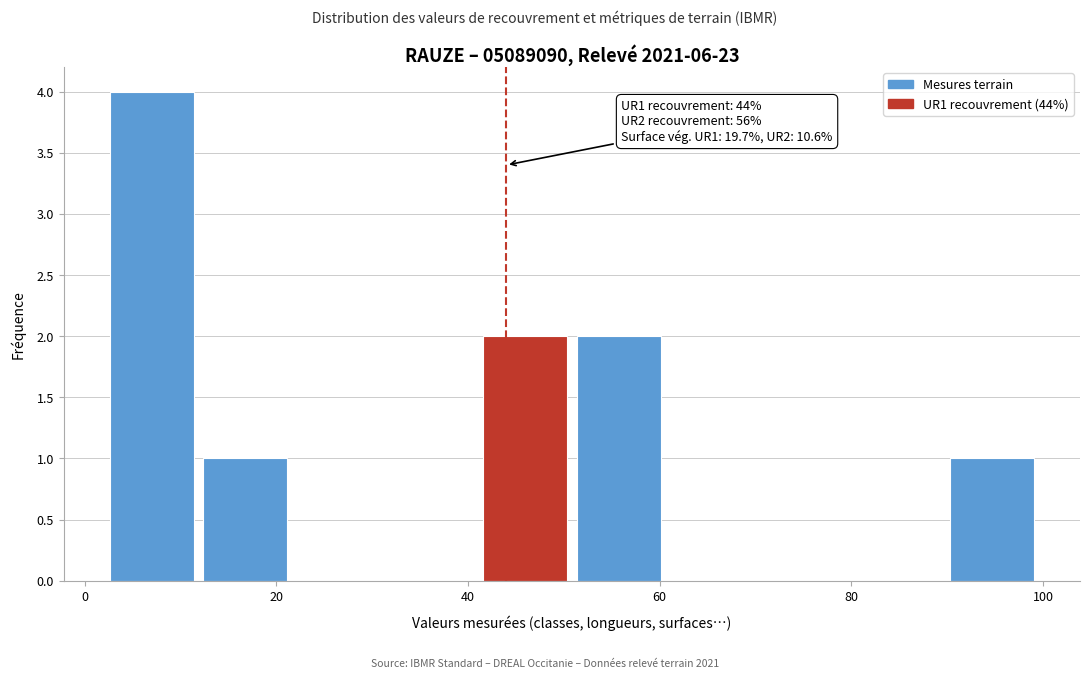

Over which range of the x-axis is the bar tallest?

2 to 12